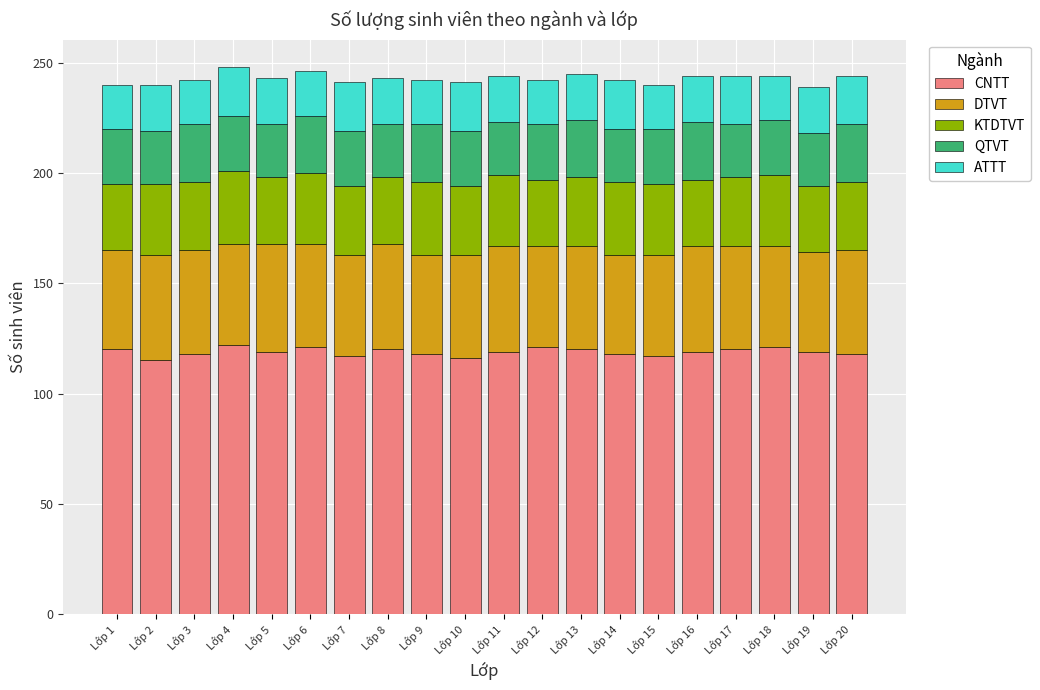

What is the total value across all series at Lớp 17?

244